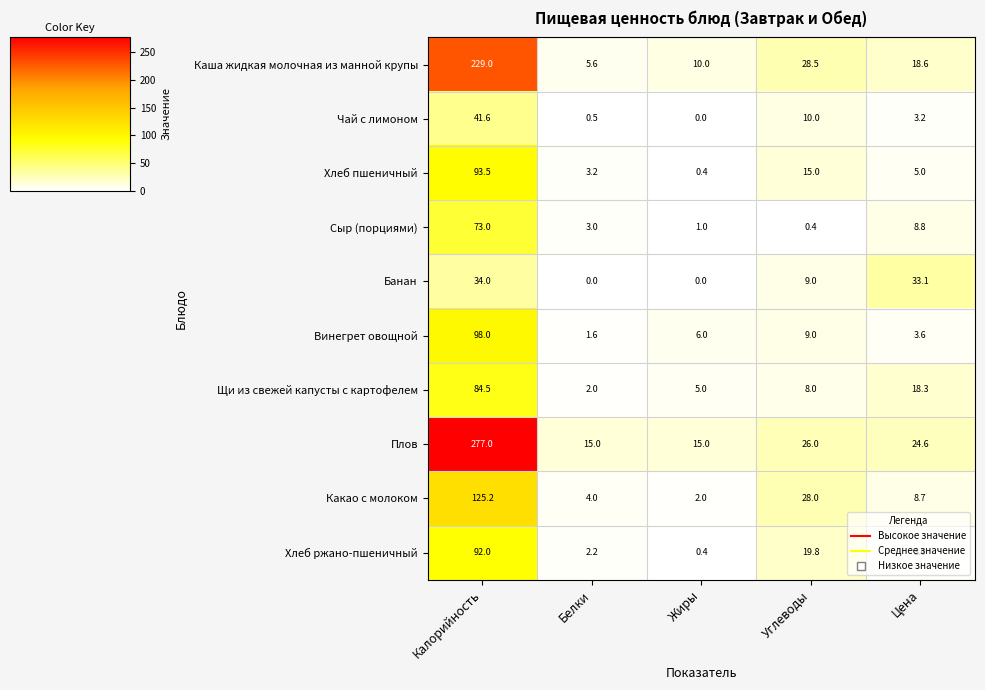

Which series changed the most between Жиры and Цена?

Банан